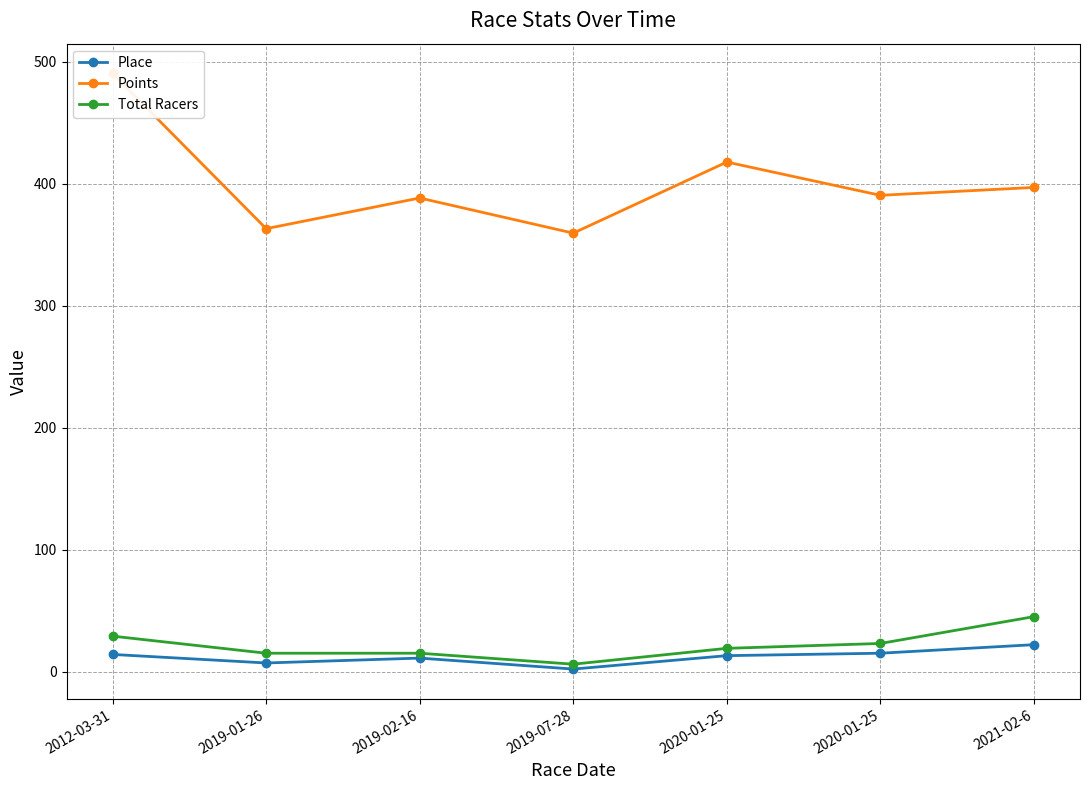

What is the difference between the maximum and minimum values in the Points series?

131.0